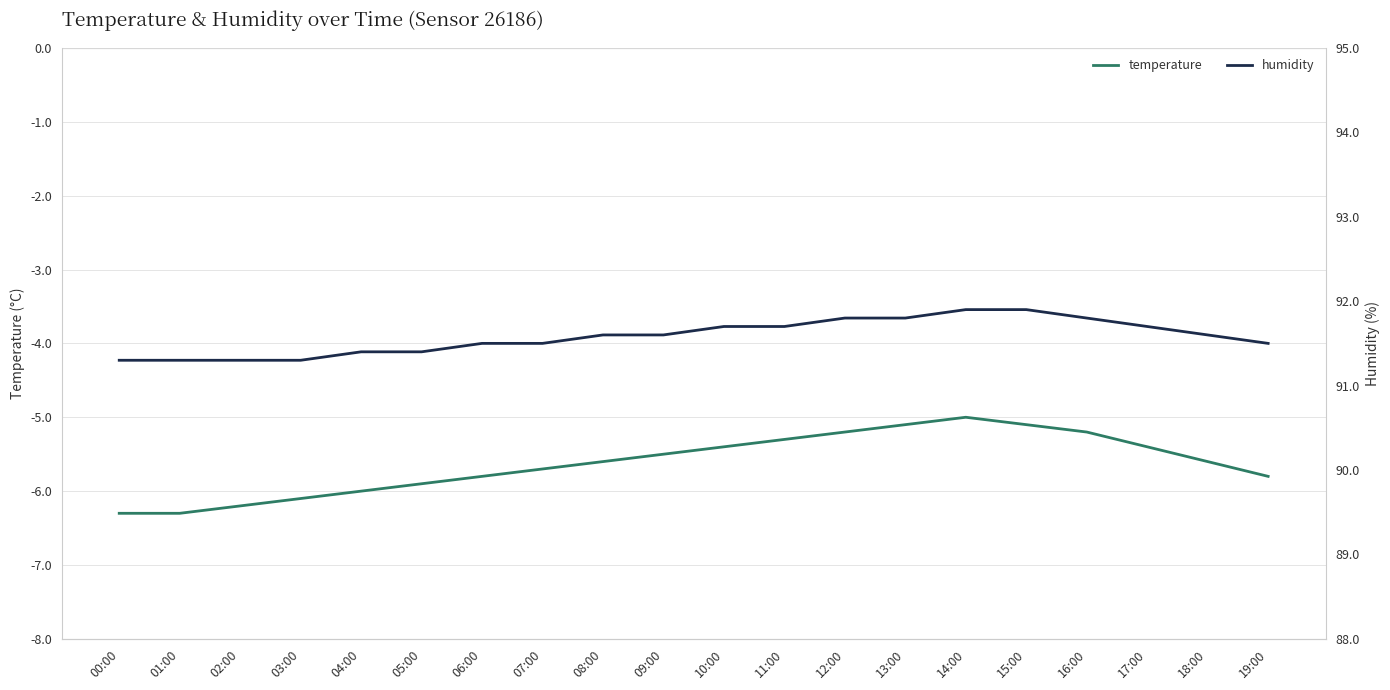

Reading right to left, what are all the values shown in this chart?

temperature: -5.8	-5.6	-5.4	-5.2	-5.1	-5.0	-5.1	-5.2	-5.3	-5.4	-5.5	-5.6	-5.7	-5.8	-5.9	-6.0	-6.1	-6.2	-6.3	-6.3
humidity: 91.5	91.6	91.7	91.8	91.9	91.9	91.8	91.8	91.7	91.7	91.6	91.6	91.5	91.5	91.4	91.4	91.3	91.3	91.3	91.3